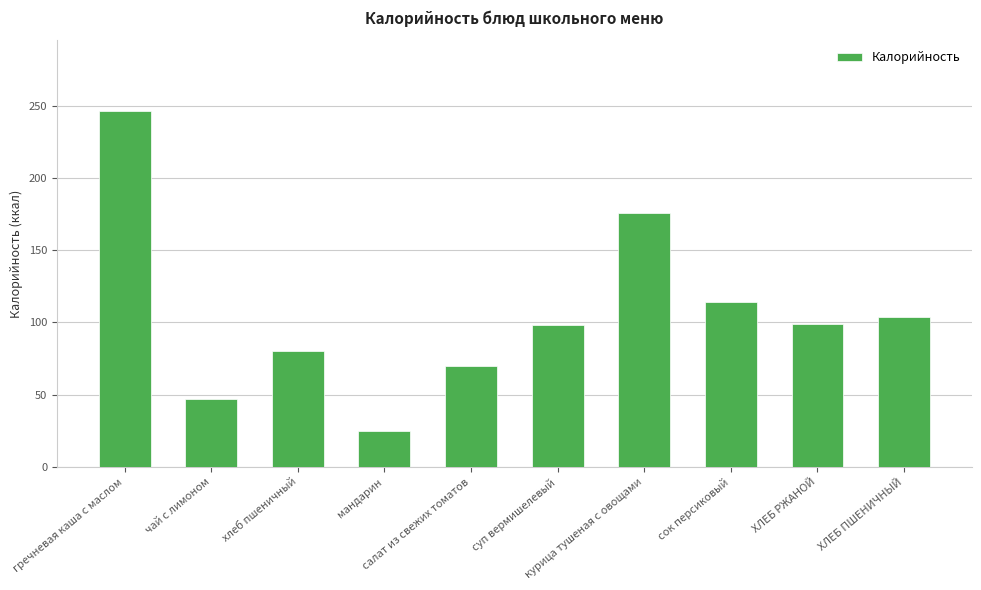

How many distinct data groups are displayed?

1